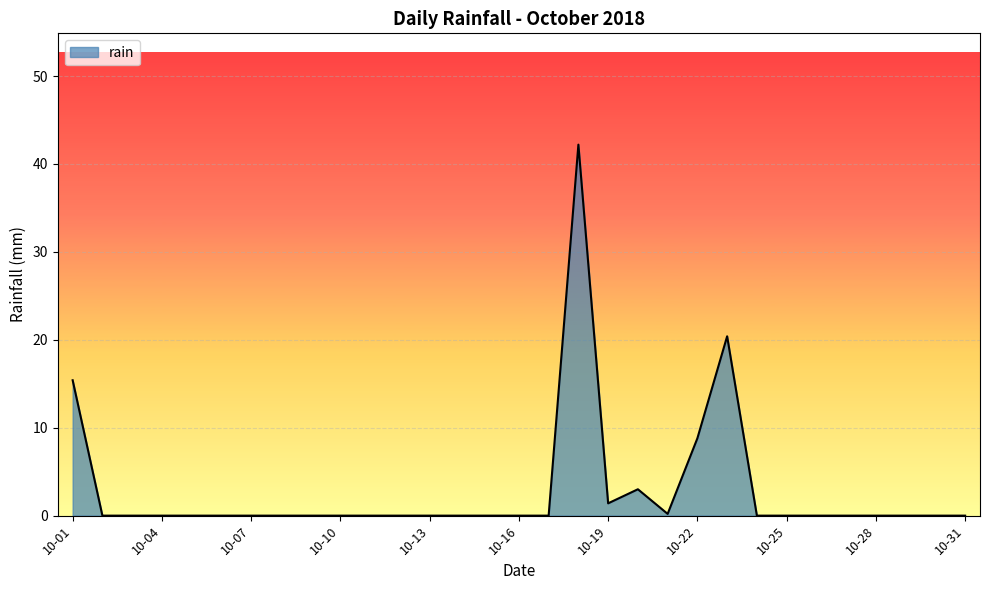

What is the average value?

2.9